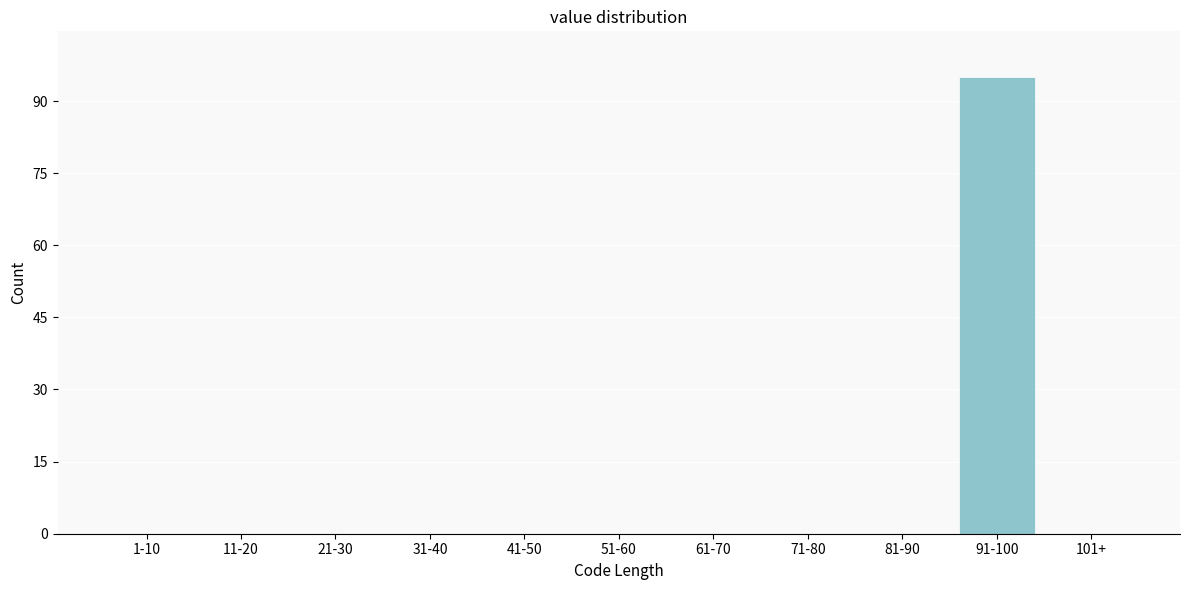

Reading right to left, what are all the values shown in this chart?

101+=0	91-100=95	81-90=0	71-80=0	61-70=0	51-60=0	41-50=0	31-40=0	21-30=0	11-20=0	1-10=0